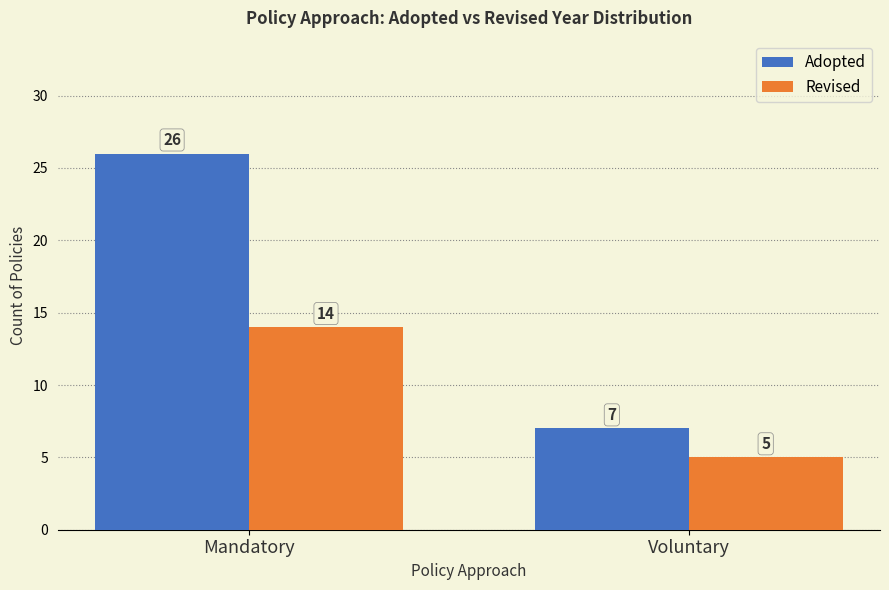

Which category has the lowest value in the Adopted series?

Voluntary